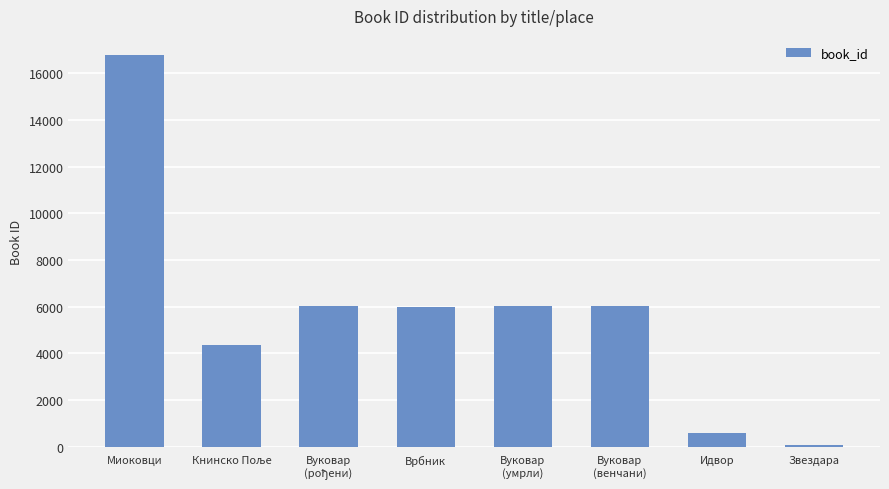

At which label does the data first exceed 6036?

Миоковци